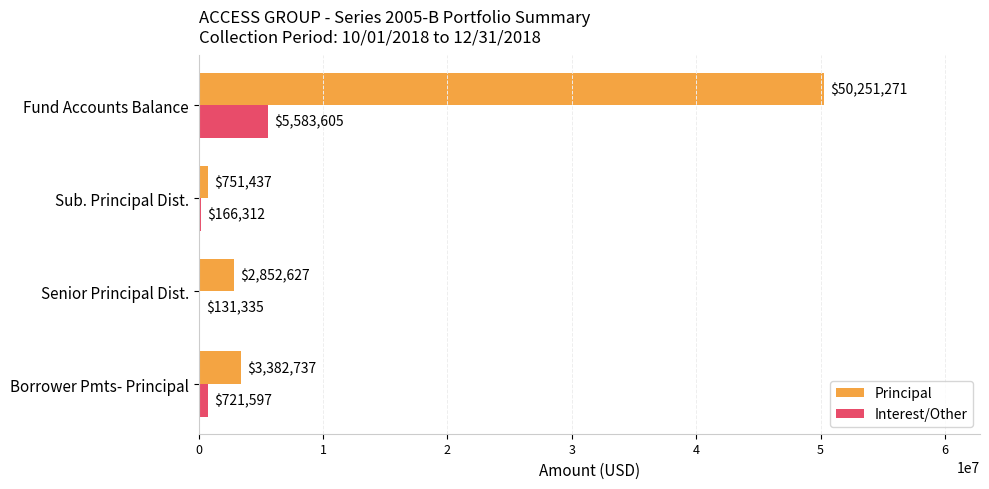

At which label does Interest/Other reach its peak?

Fund Accounts Balance